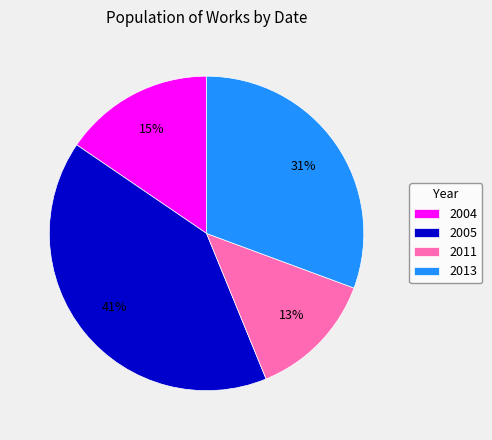

How many segments does this pie chart have?

4